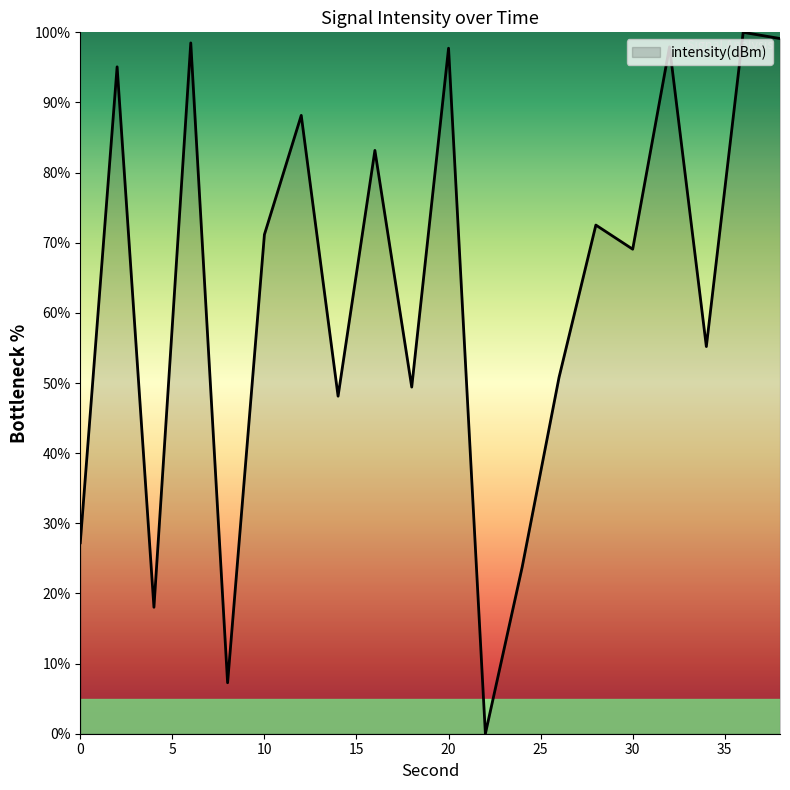

What is the greatest value displayed?

100.0